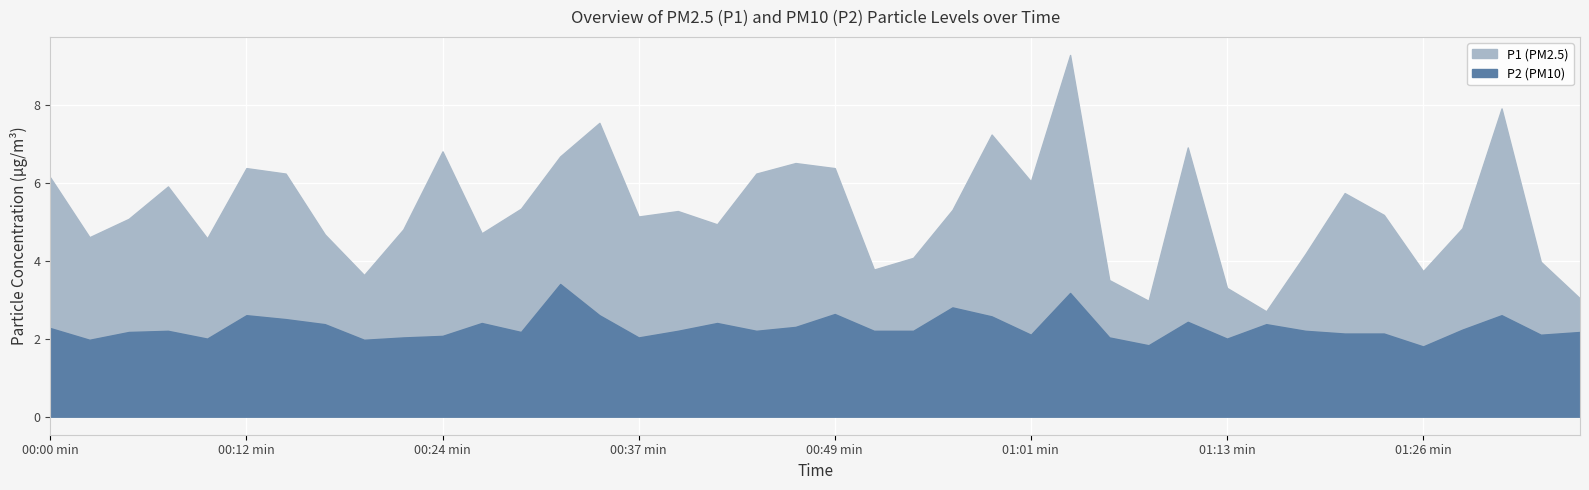

How many interior local peaks does the P1 series have?

11